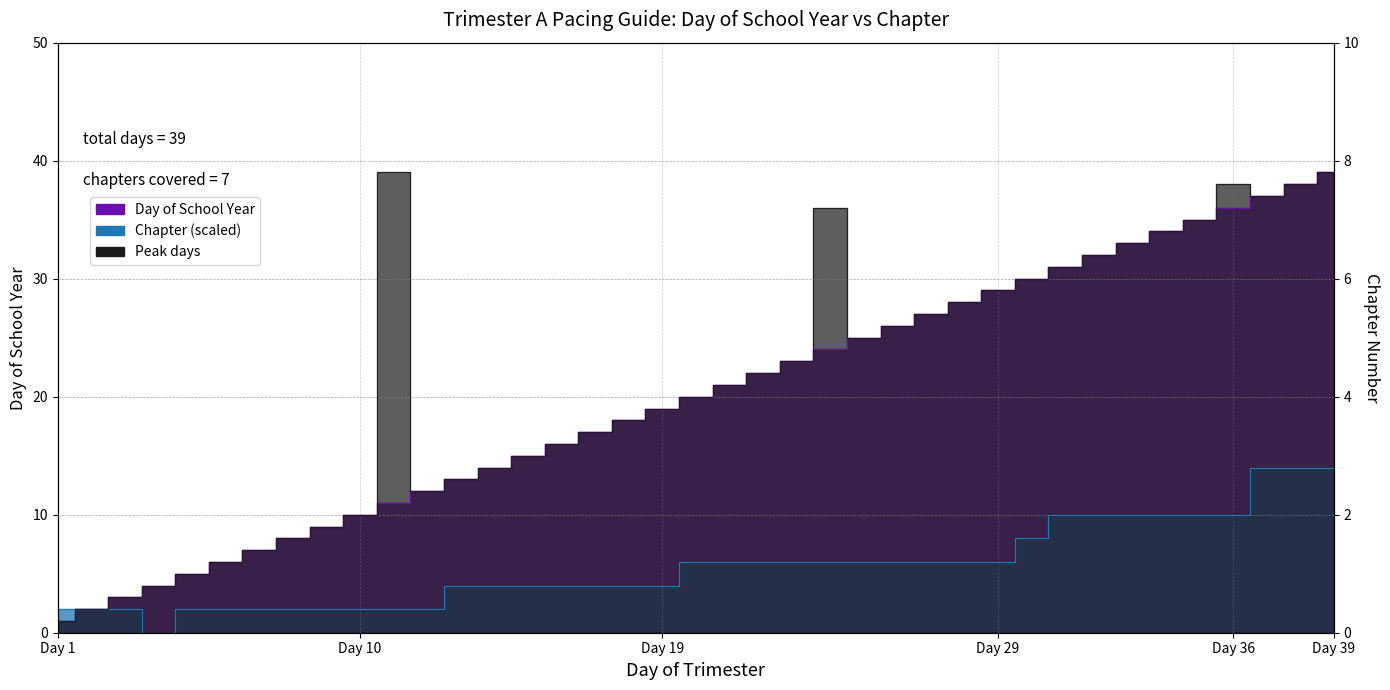

What is the difference between the Day of School Year values at 7 and 11?

4